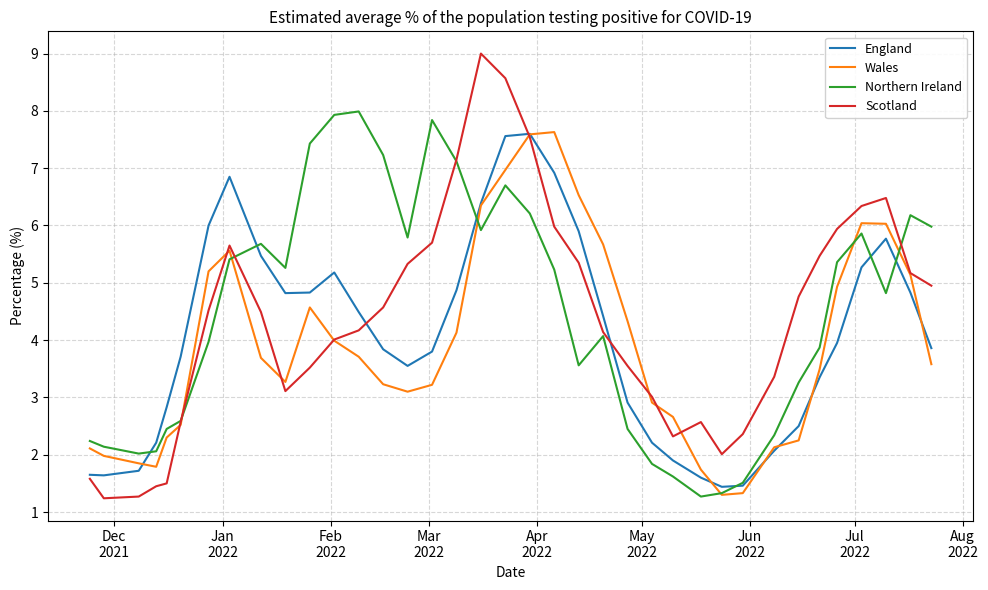

Is this an area chart (filled region under the line)?

No